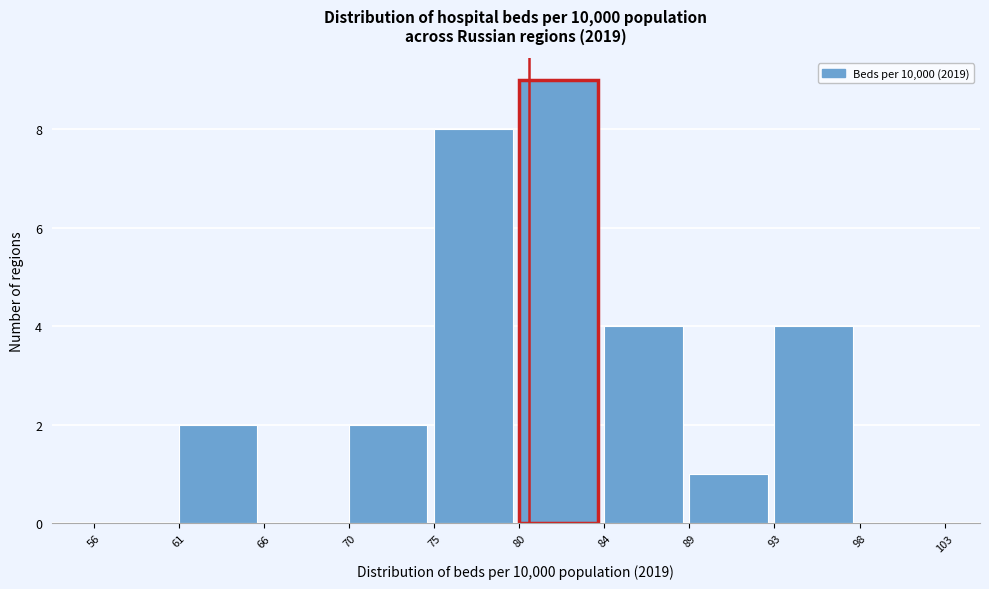

Over which range of the x-axis is the bar tallest?

80 to 84